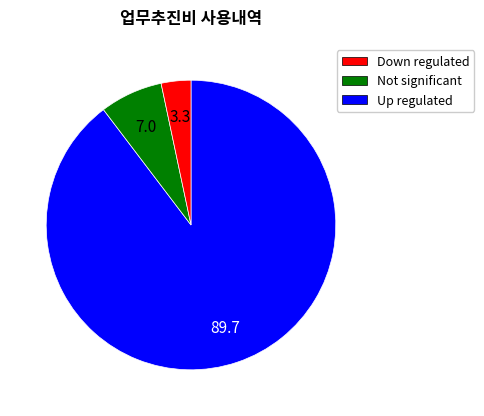

Which category accounts for the majority?

Down regulated